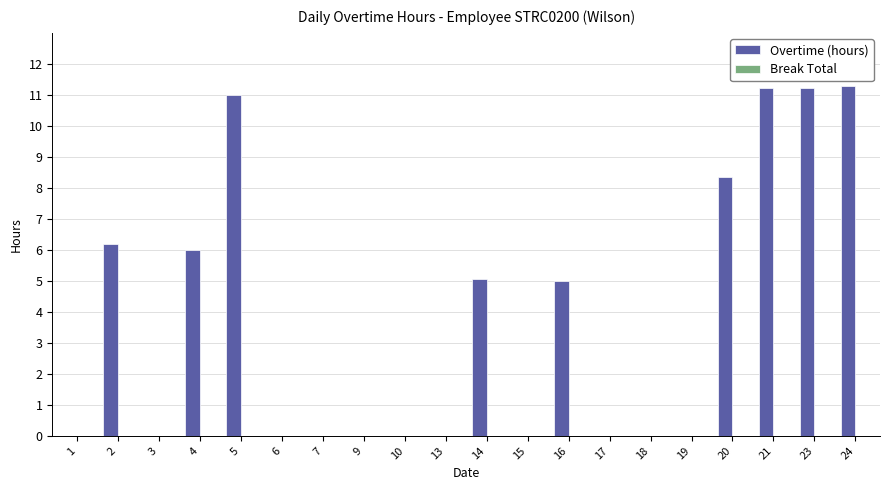

What is the maximum value shown in the chart?

11.3